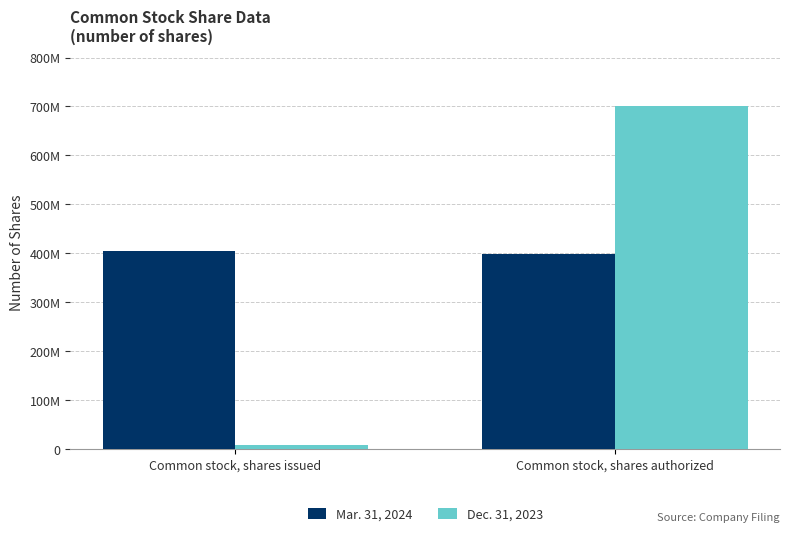

Are the bars horizontal?

No